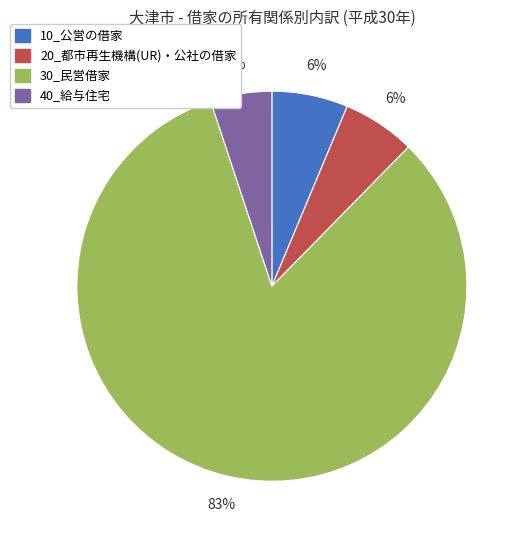

How many segments does this pie chart have?

4